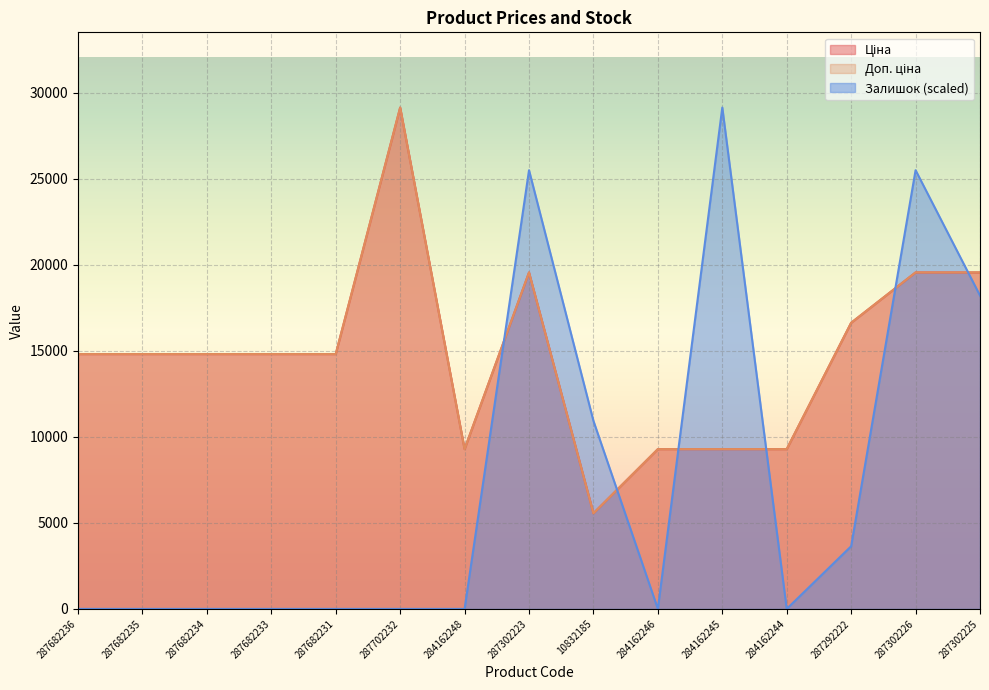

What is the difference between the maximum and minimum values in the Доп. ціна series?

23592.0